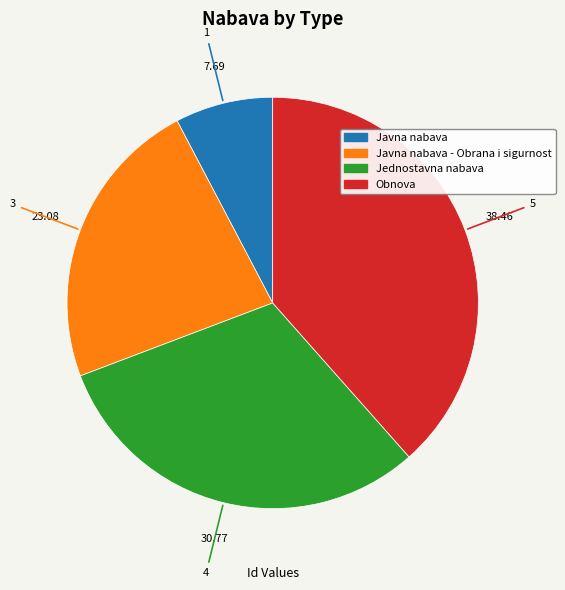

Is there a majority slice in this chart?

No